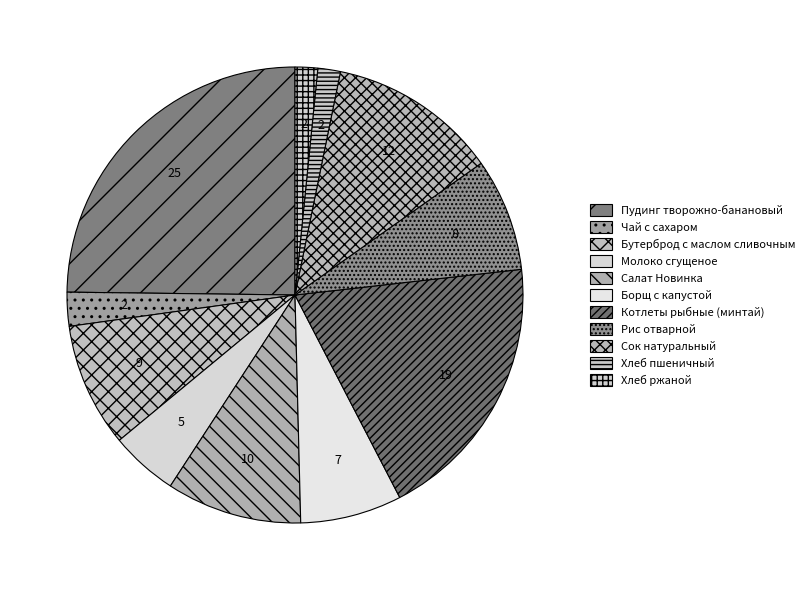

How many slices are in this pie chart?

11